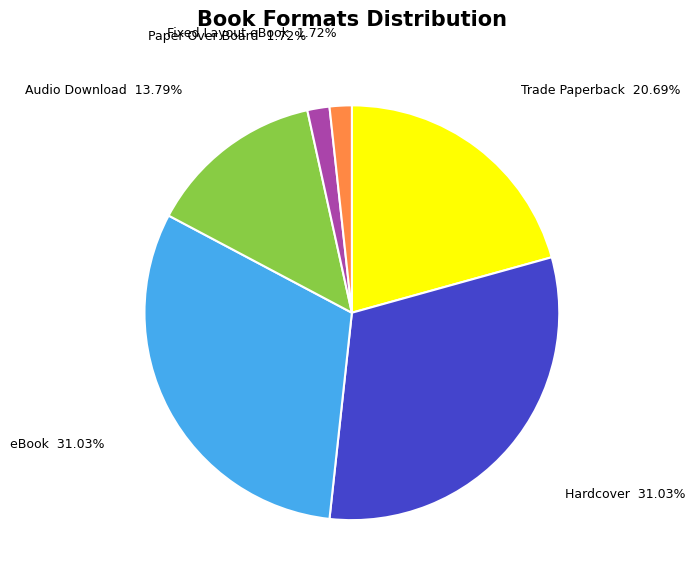

What is the ratio of the value at Trade Paperback to the value at Paper Over Board?

12.0